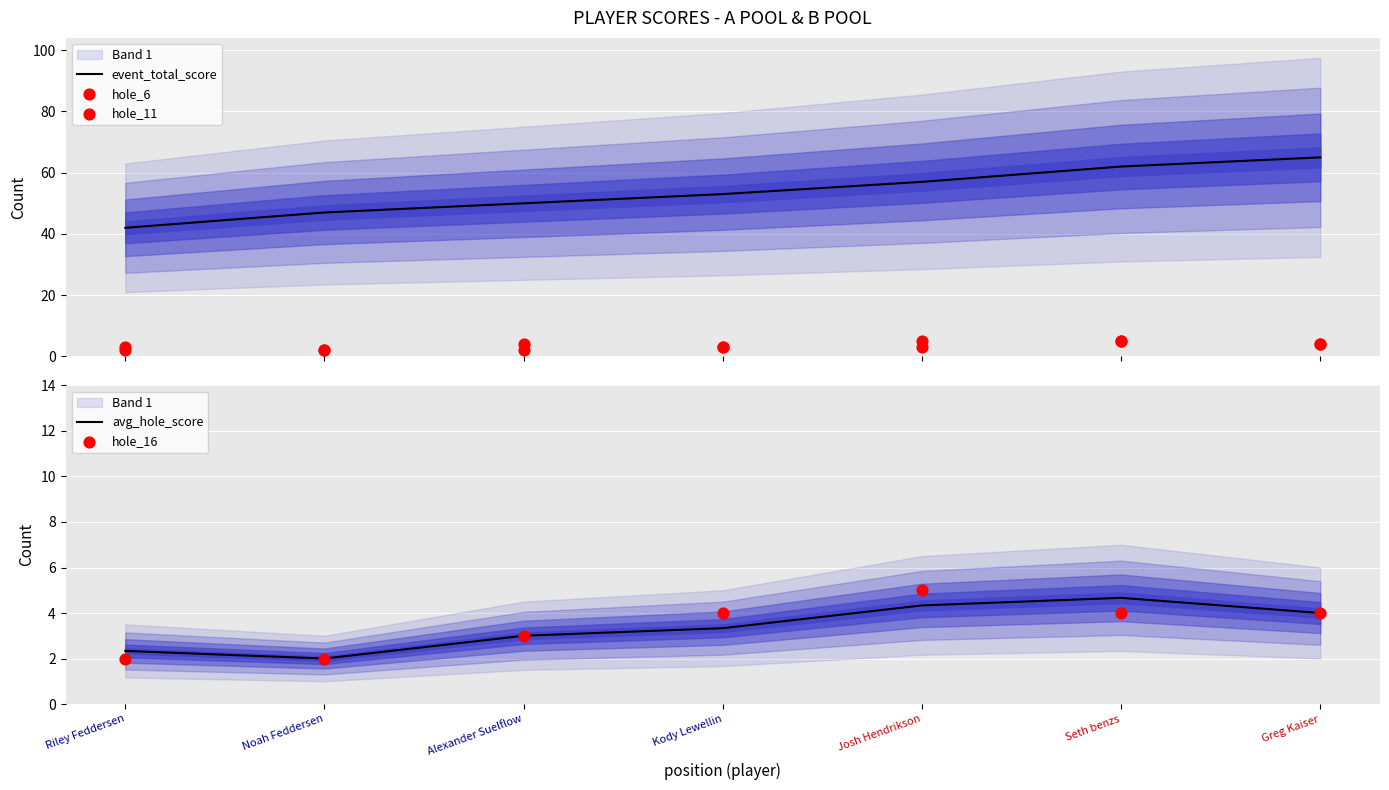

Which series reaches the minimum Y coordinate?

hole_6